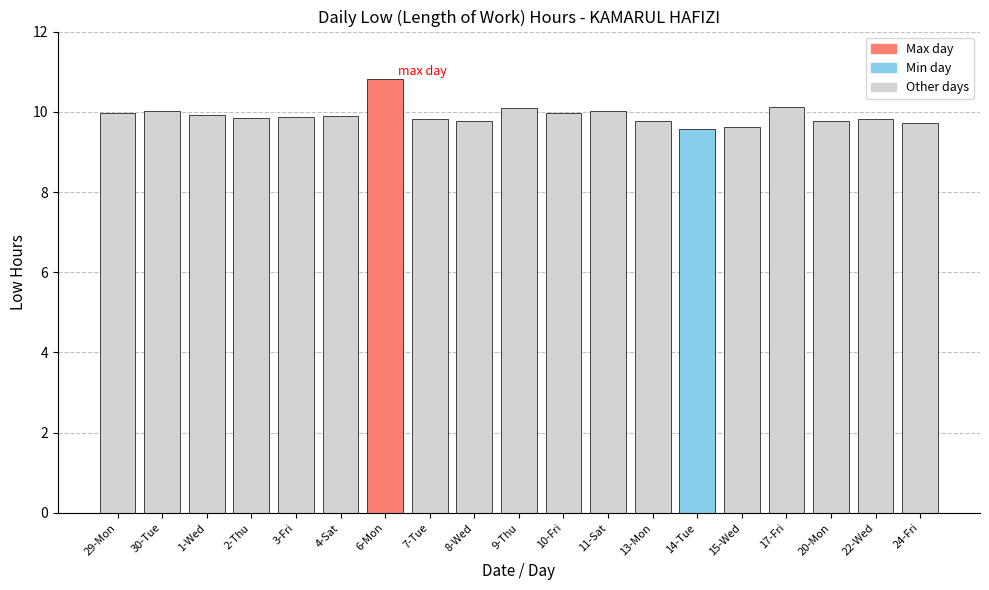

What is the maximum value shown in the chart?

10.8